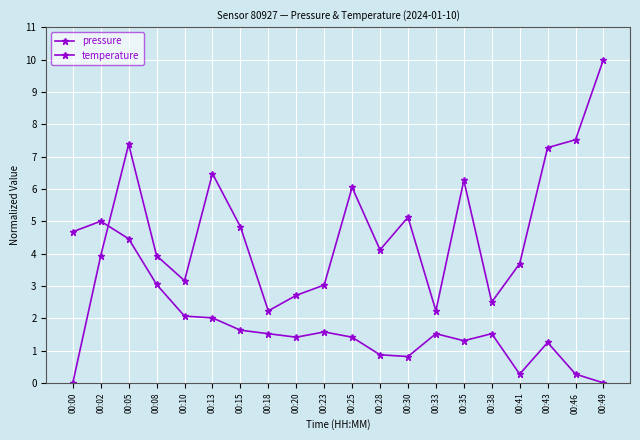

Count the number of categories in the chart.

20